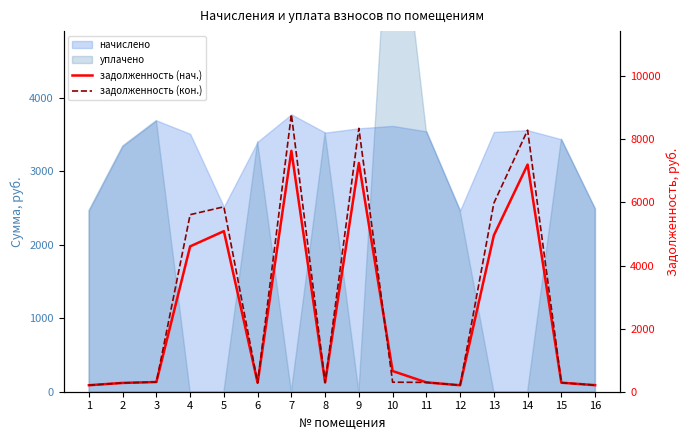

How many interior local peaks does the задолженность (кон.) series have?

4